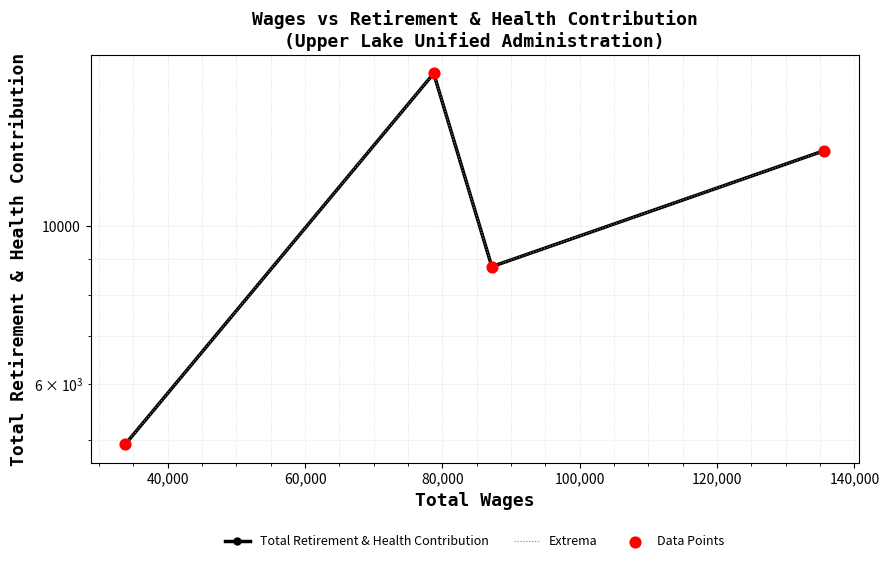

Which series reaches the maximum Y coordinate?

Total Retirement & Health Contribution